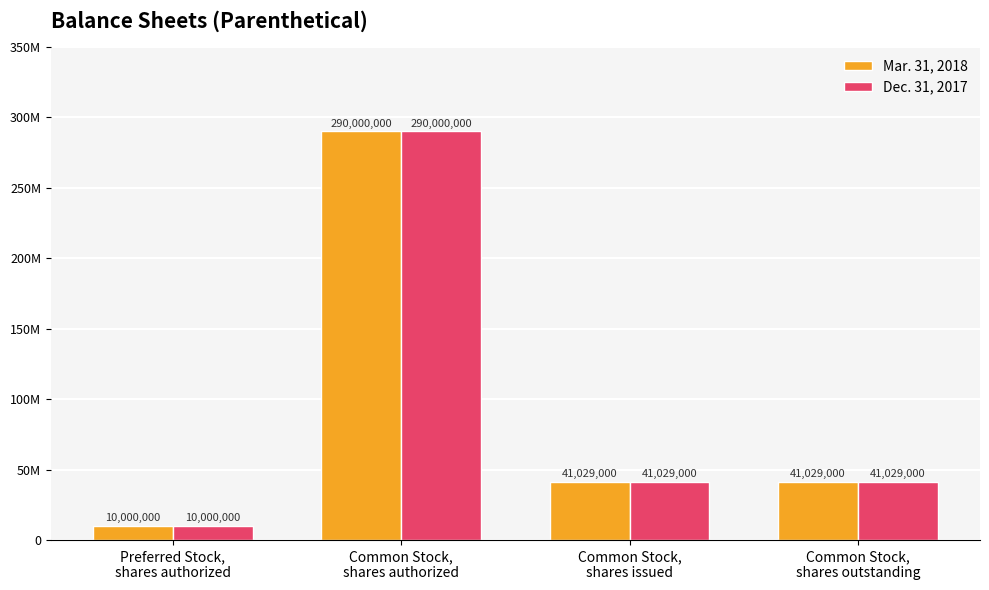

List the series in order of their peak value, highest first.

Mar. 31, 2018, Dec. 31, 2017